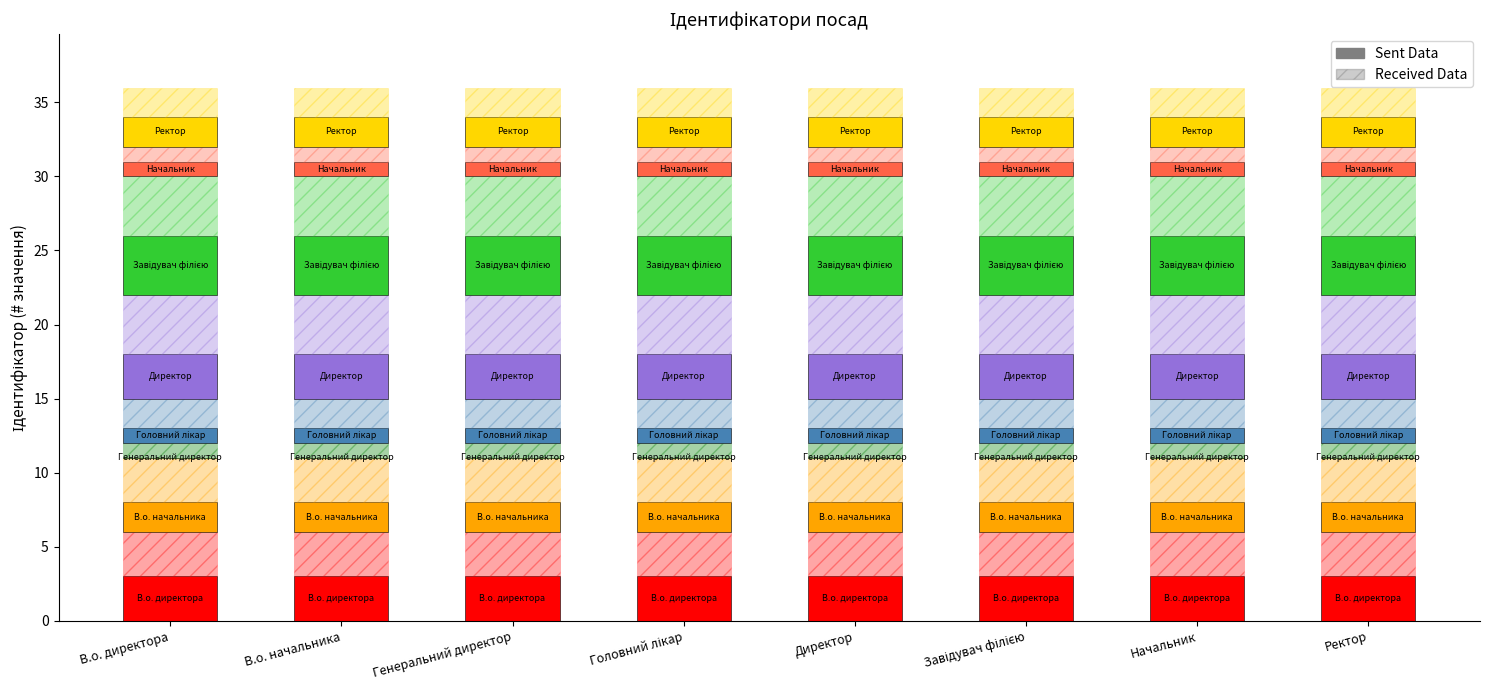

Does the chart contain stacked bars?

Yes